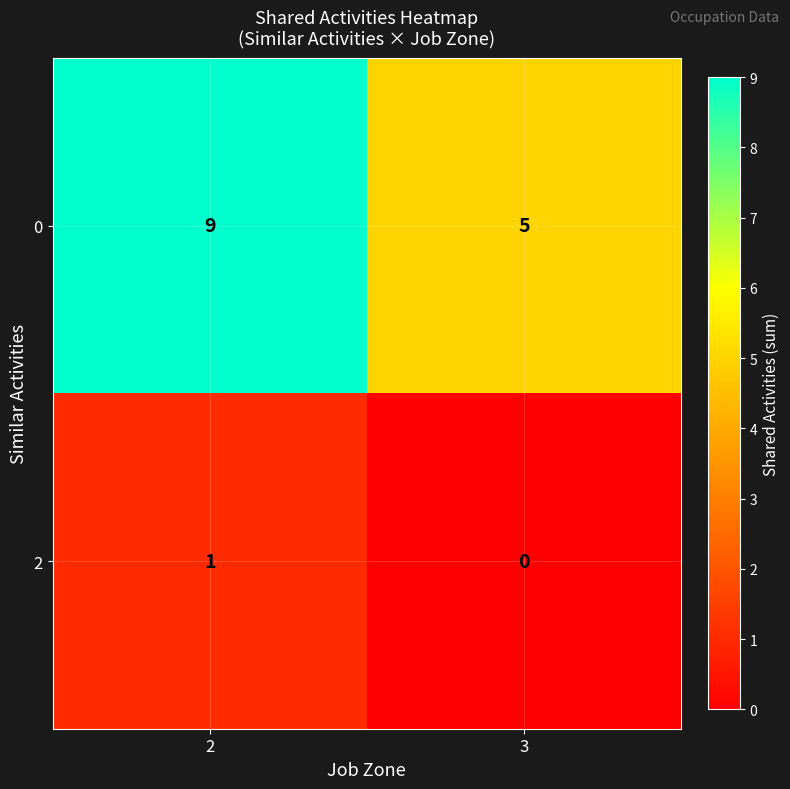

What is the average value of the 0 series?

7